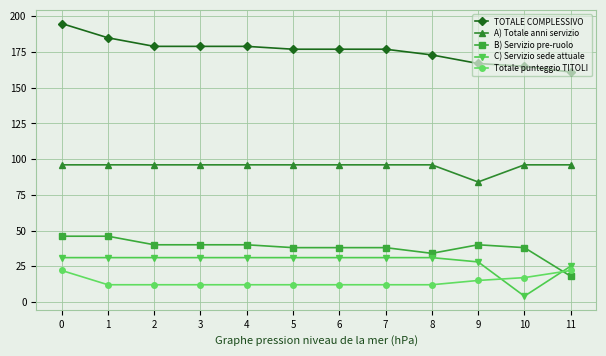

True or false: B) Servizio pre-ruolo and C) Servizio sede attuale intersect in this chart.

True